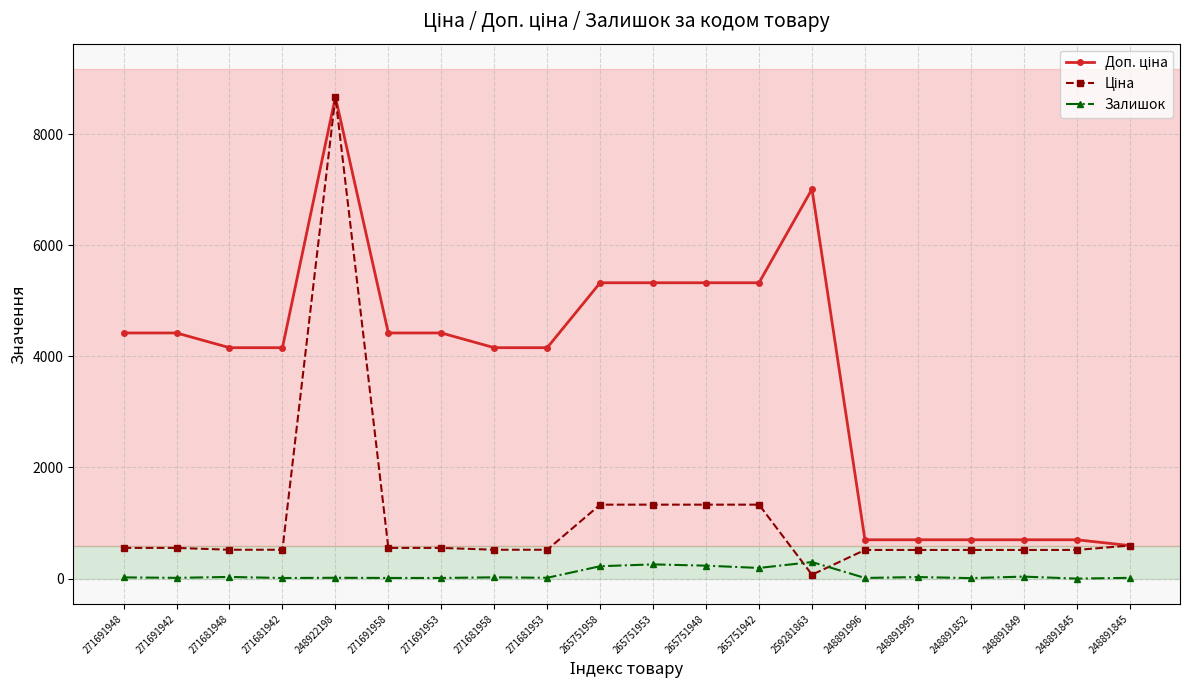

At which label is Залишок closest to 149?

265751942